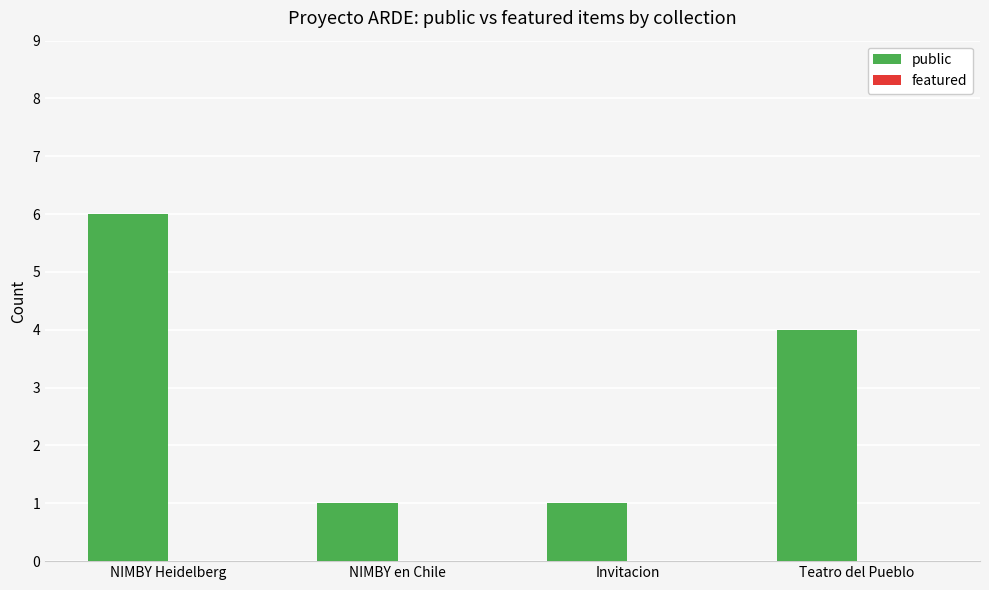

What is the greatest value displayed?

6